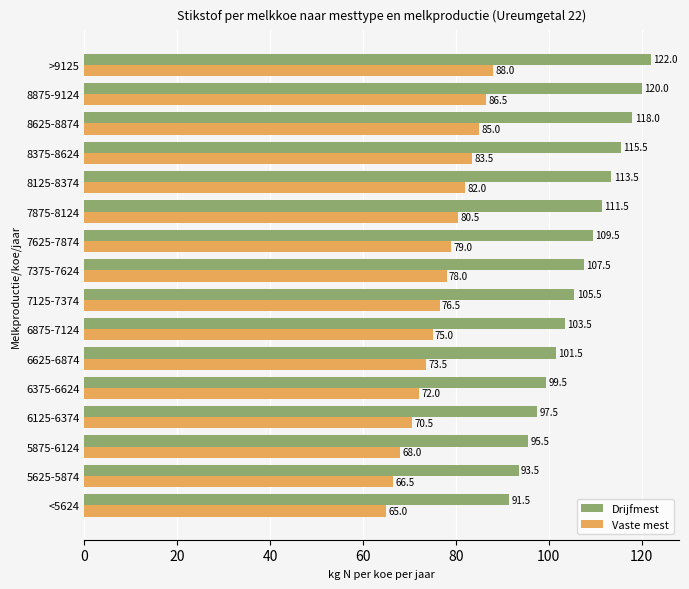

What is the approximate value of Vaste mest at 8625-8874?

85.0